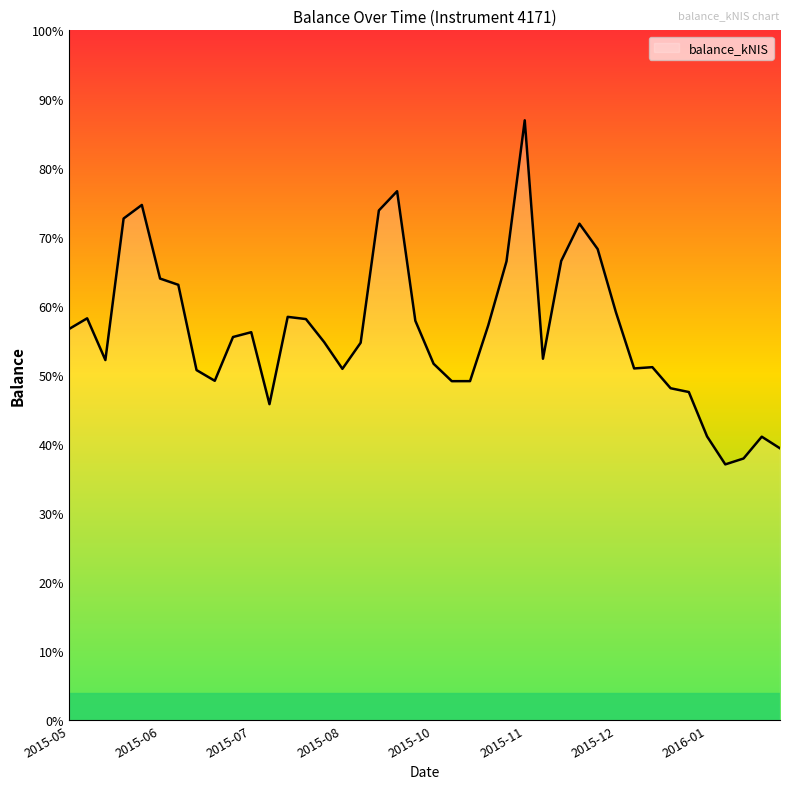

What is the sum of all values?

38893.3